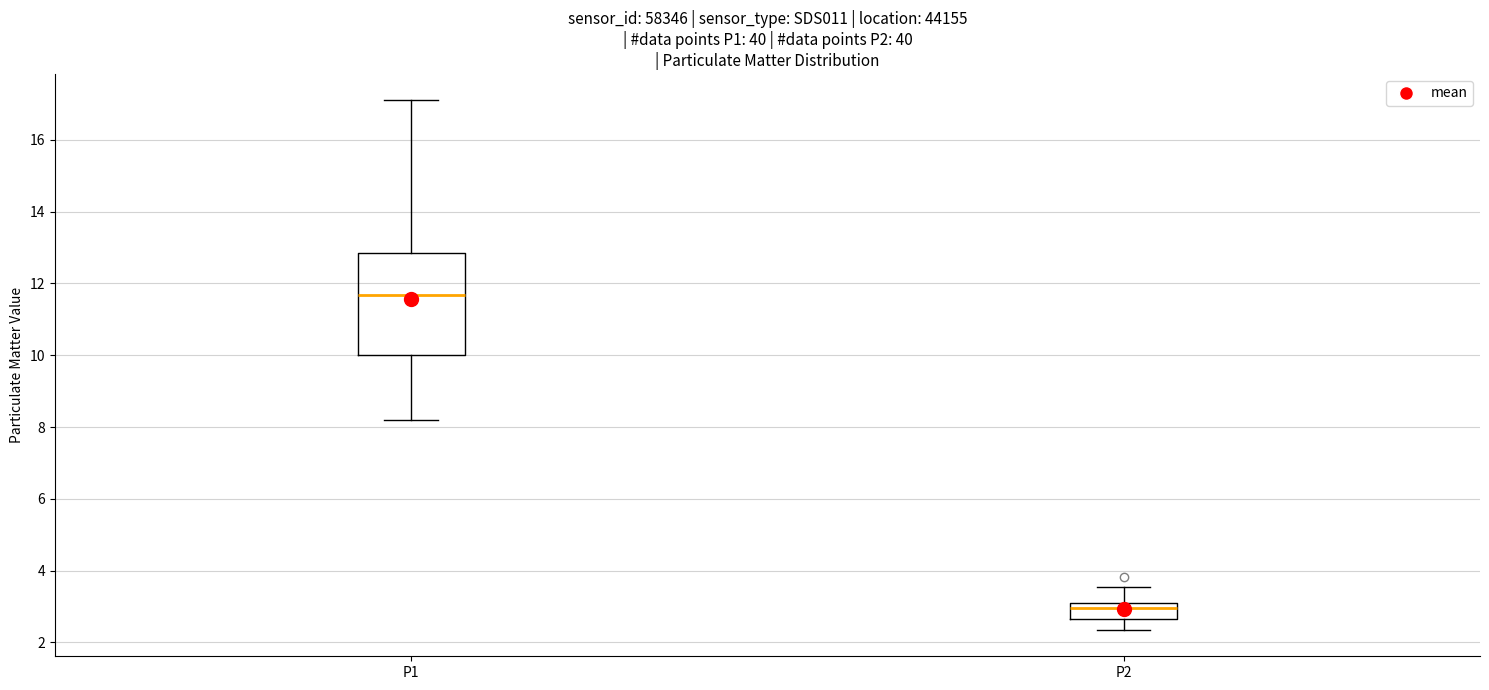

Where does the median line of the box for P1 sit on the y-axis? The values are not printed on the chart, so give them approximately, as read against the axis.

11.6